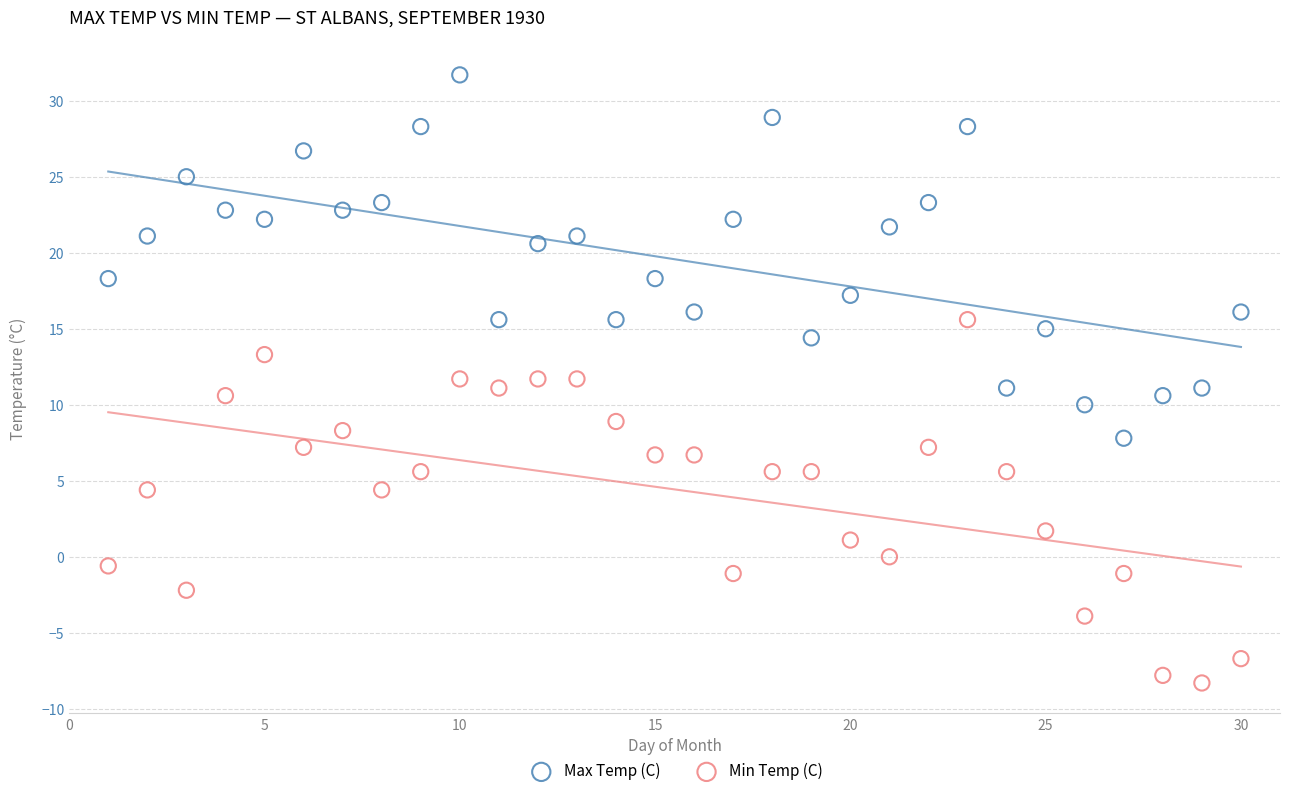

Across all data points, what is the range of Y values (max minus min)?

40.0